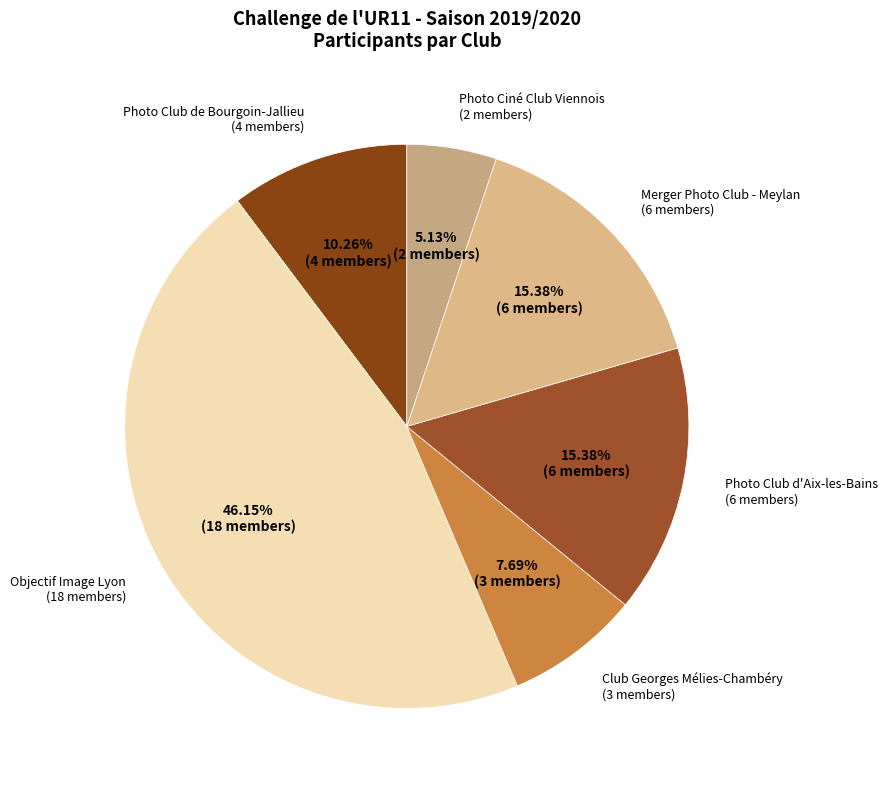

How many segments does this pie chart have?

6